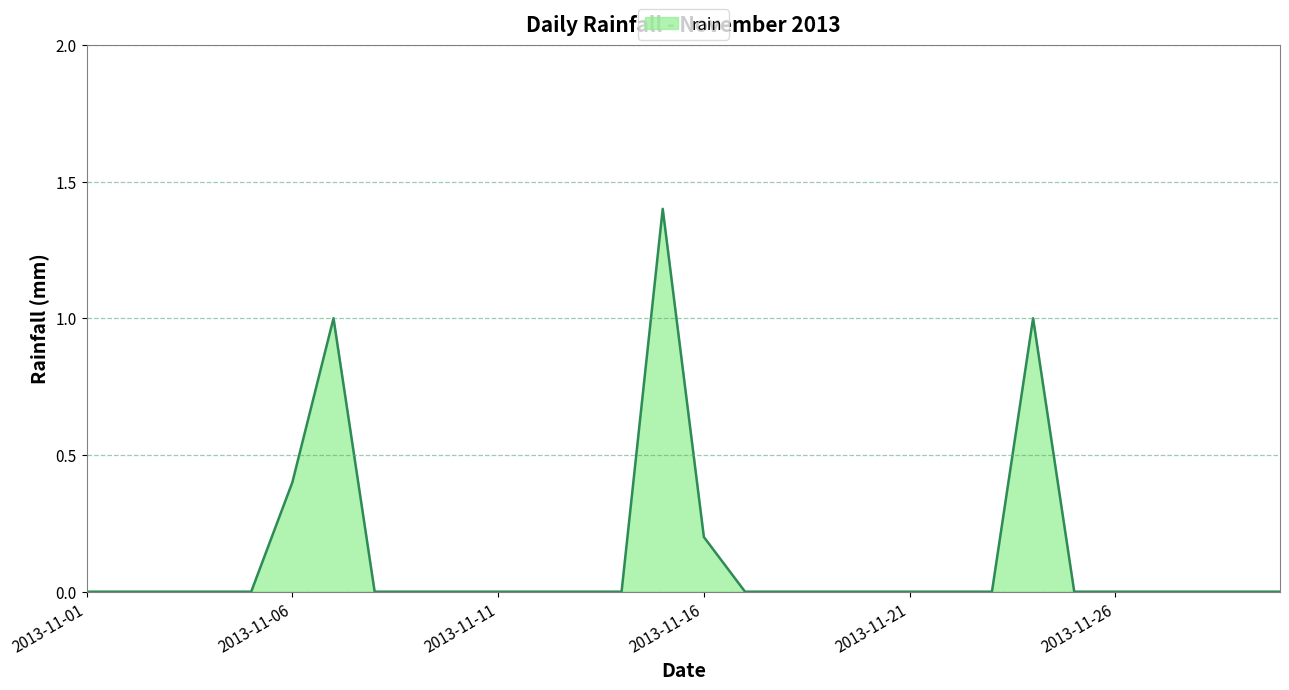

What is the average value?

0.1